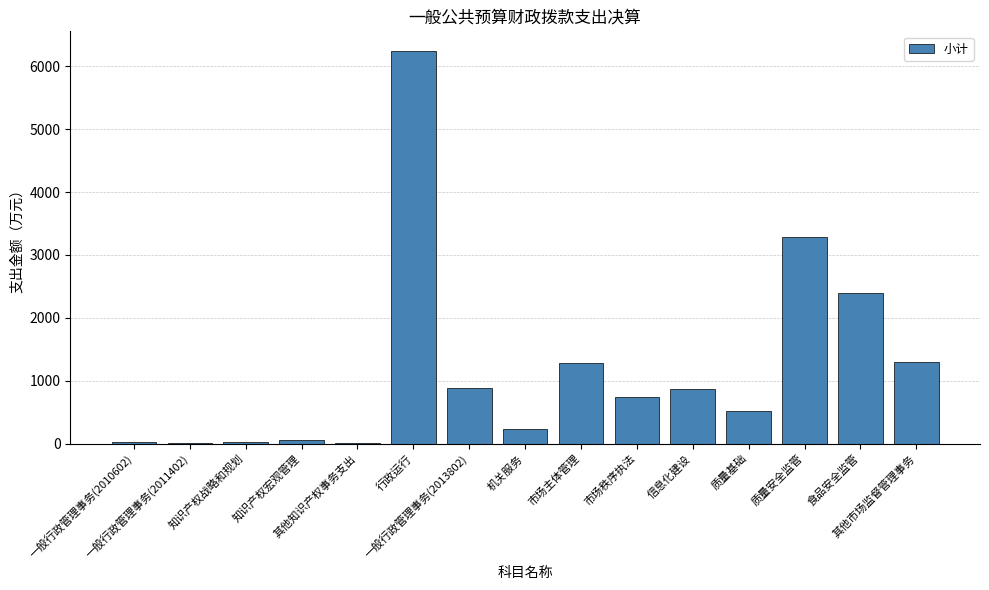

The value at 一般行政管理事务(2010602) is 20.0. True or false?

True